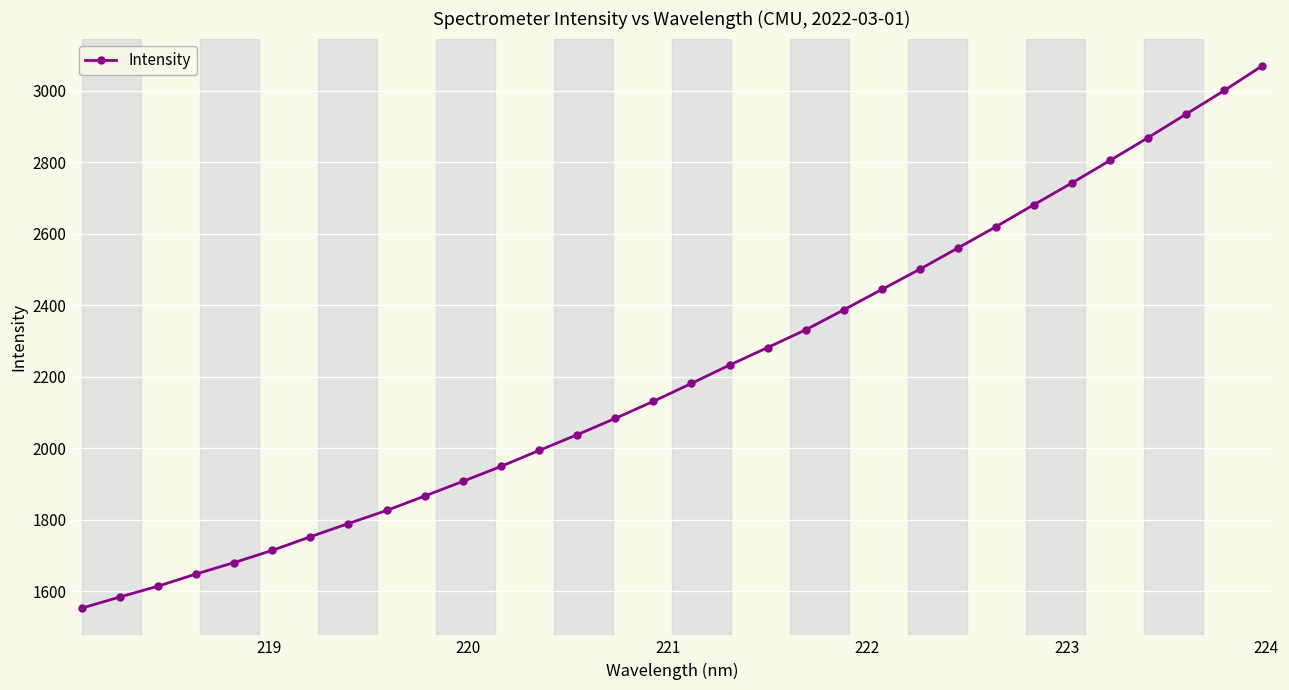

What is the value of the 32nd point from the left?

3070.4